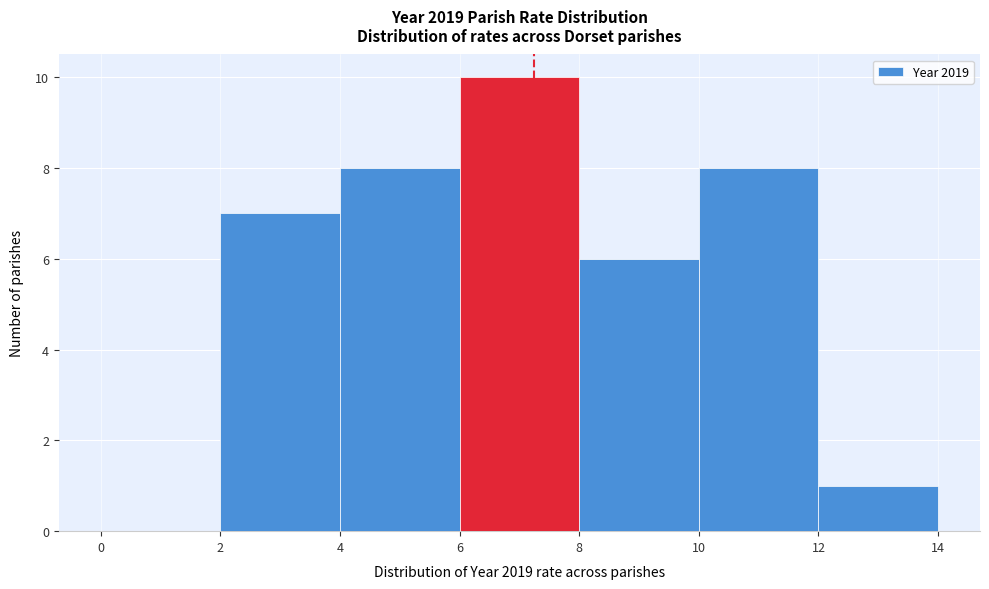

How tall is the bar that spans 12 to 14 on the x-axis? The values are not printed on the chart, so give them approximately, as read against the axis.

1